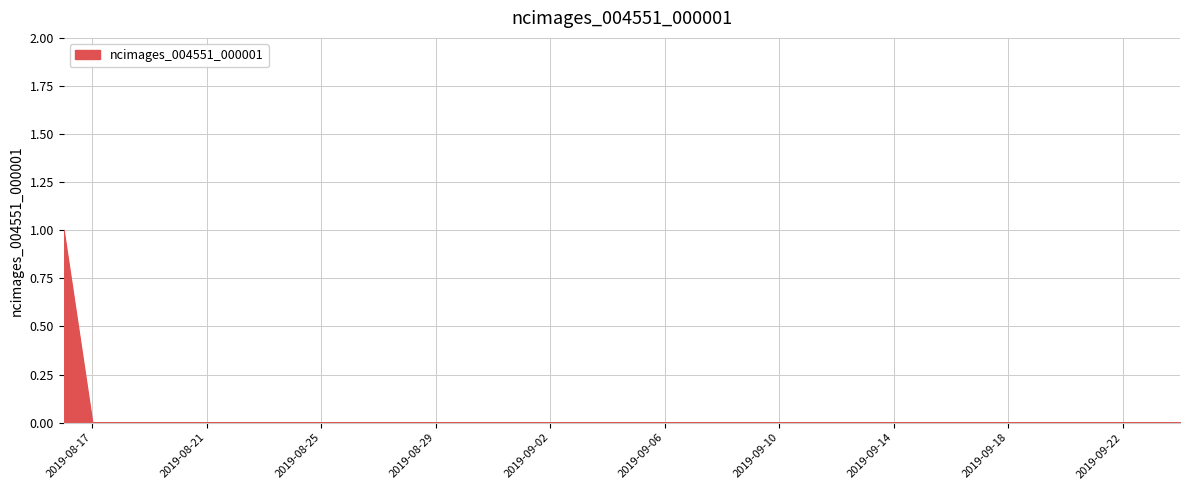

Is this an area chart (filled region under the line)?

Yes